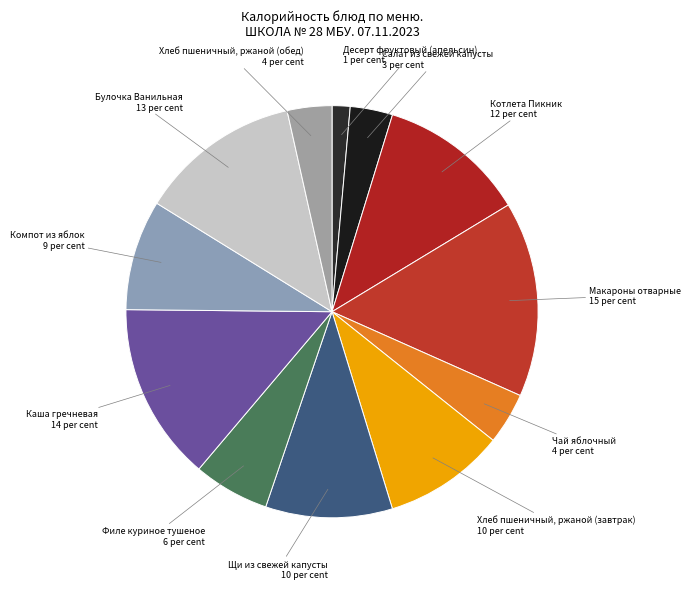

To the nearest percent, what is the difference between the largest and smallest slice percentages?

14%